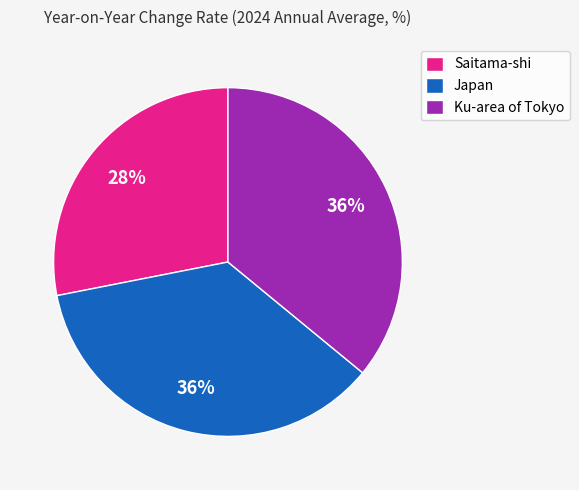

To the nearest percent, what is the combined percentage of Saitama-shi and Japan?

64%